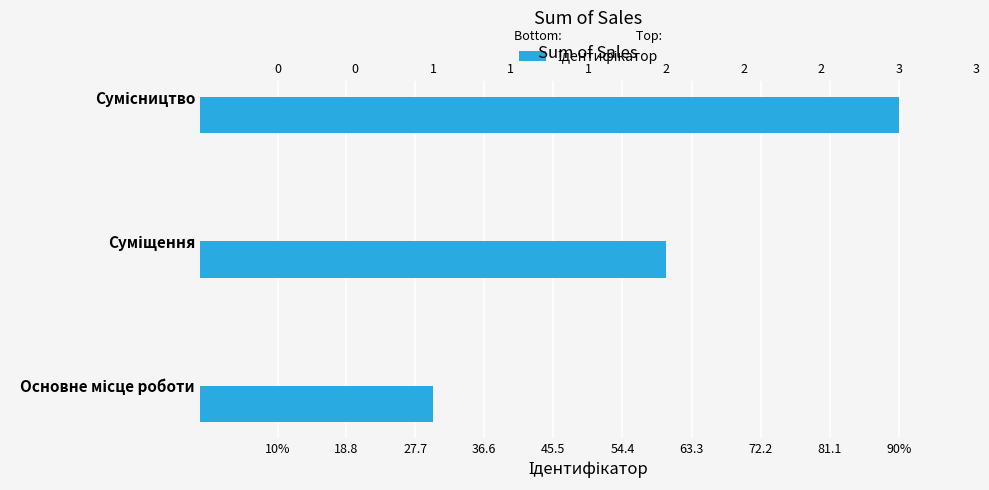

Between Суміщення and Основне місце роботи, which is larger?

Суміщення